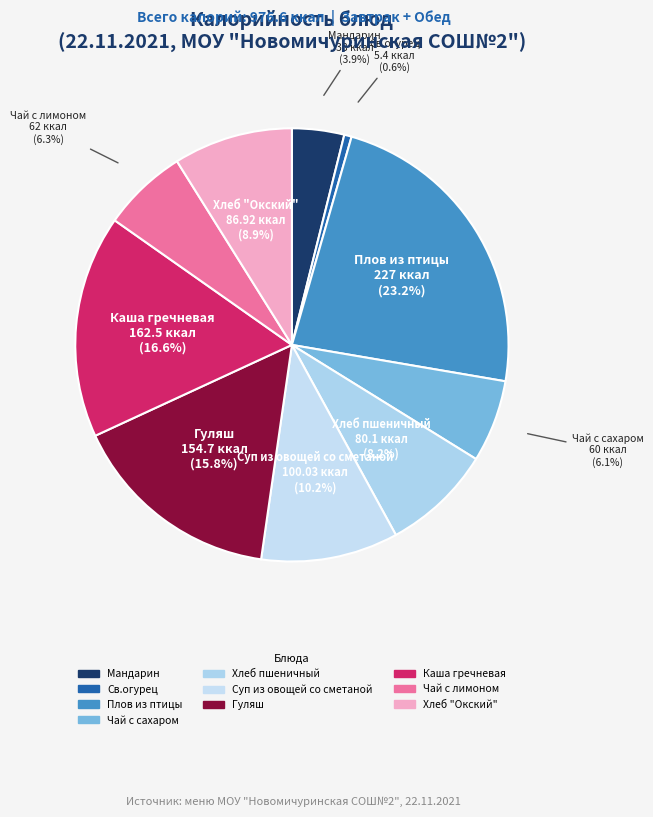

How many segments does this pie chart have?

10